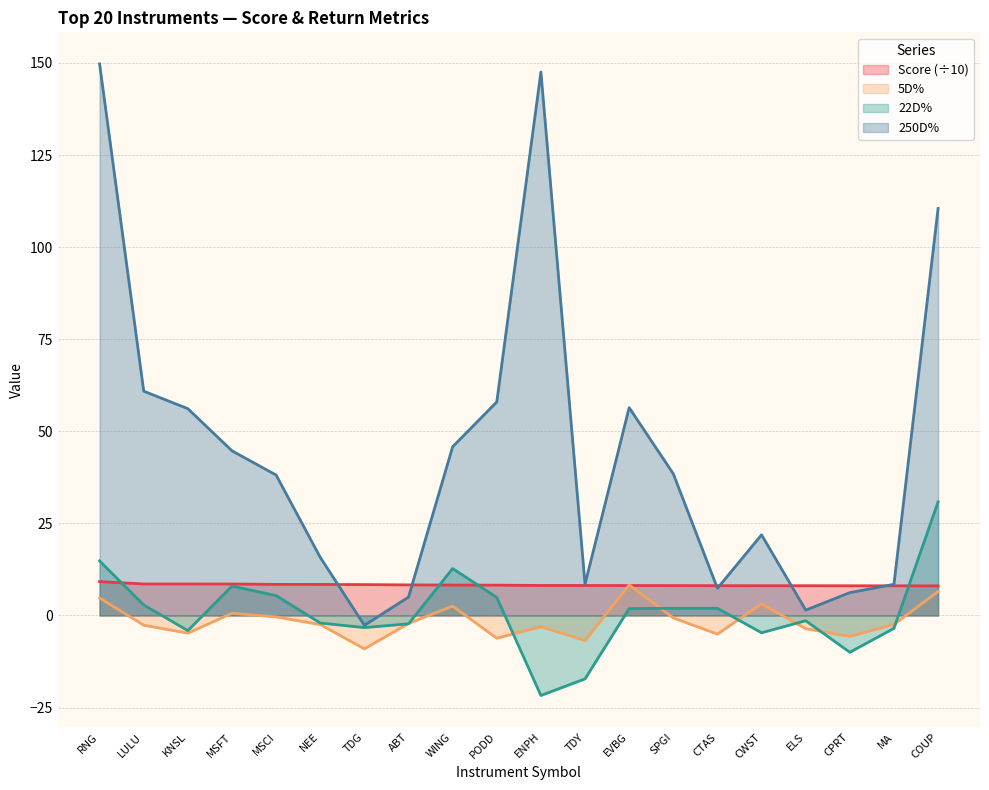

List the labels in order of Score value, smallest first.

COUP, MA, CPRT, CWST, ELS, CTAS, SPGI, EVBG, ENPH, TDY, PODD, WING, ABT, TDG, NEE, MSCI, MSFT, LULU, KNSL, RNG